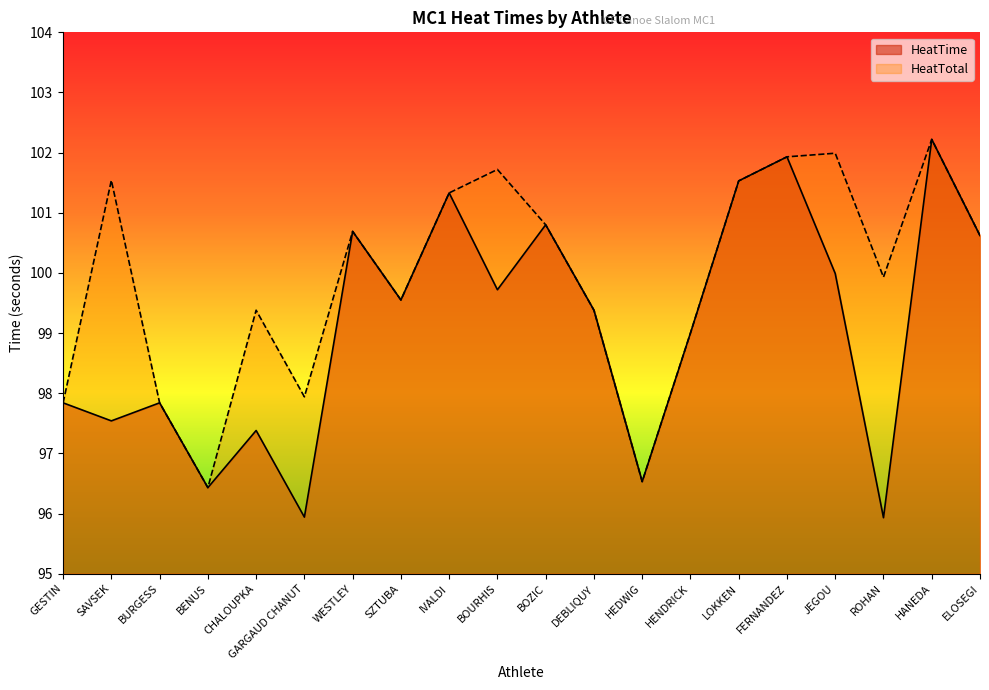

What position from the right is BOZIC?

10